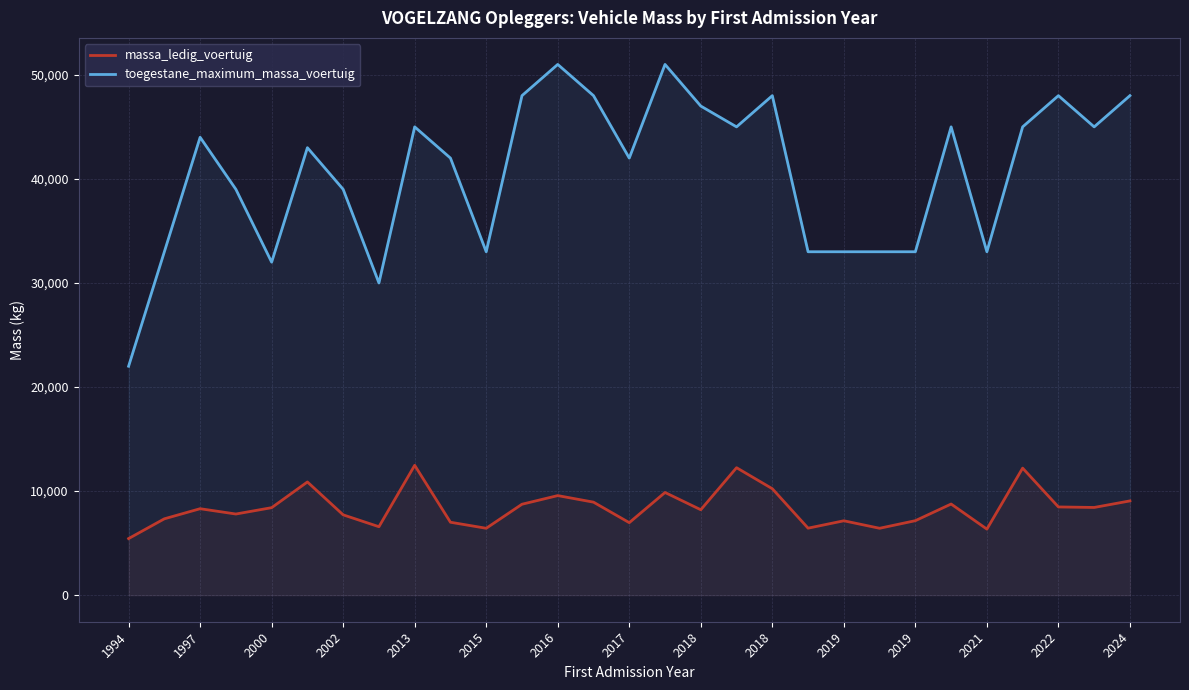

In toegestane_maximum_massa_voertuig, how many points are lower than both neighbors (excluding endpoints)?

7